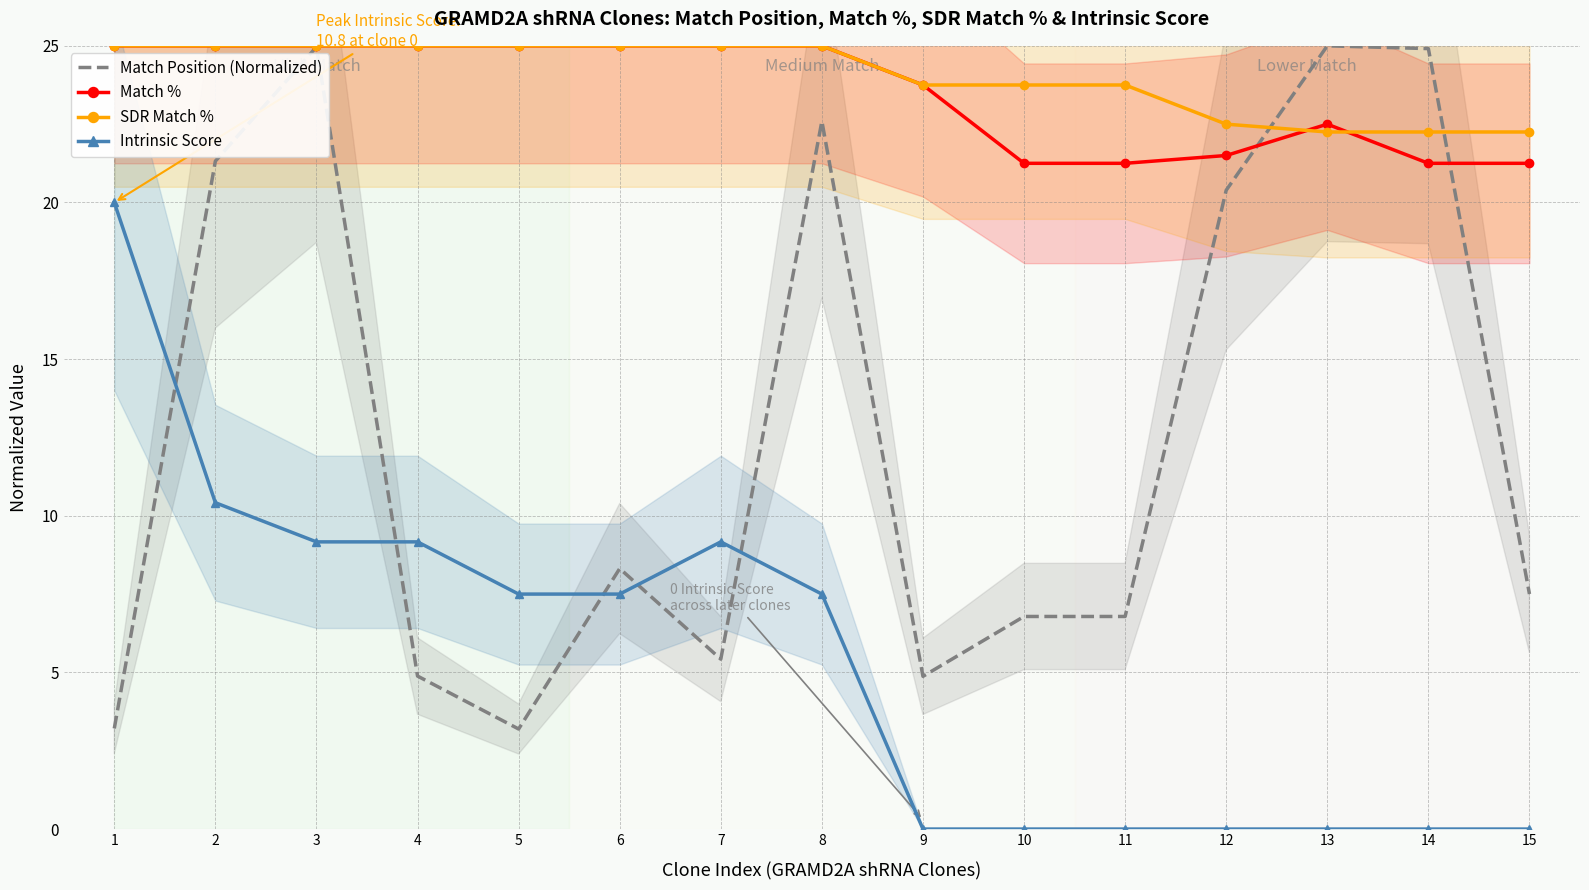

What is the value of the SDR Match % point at the 13th from the left?

22.2